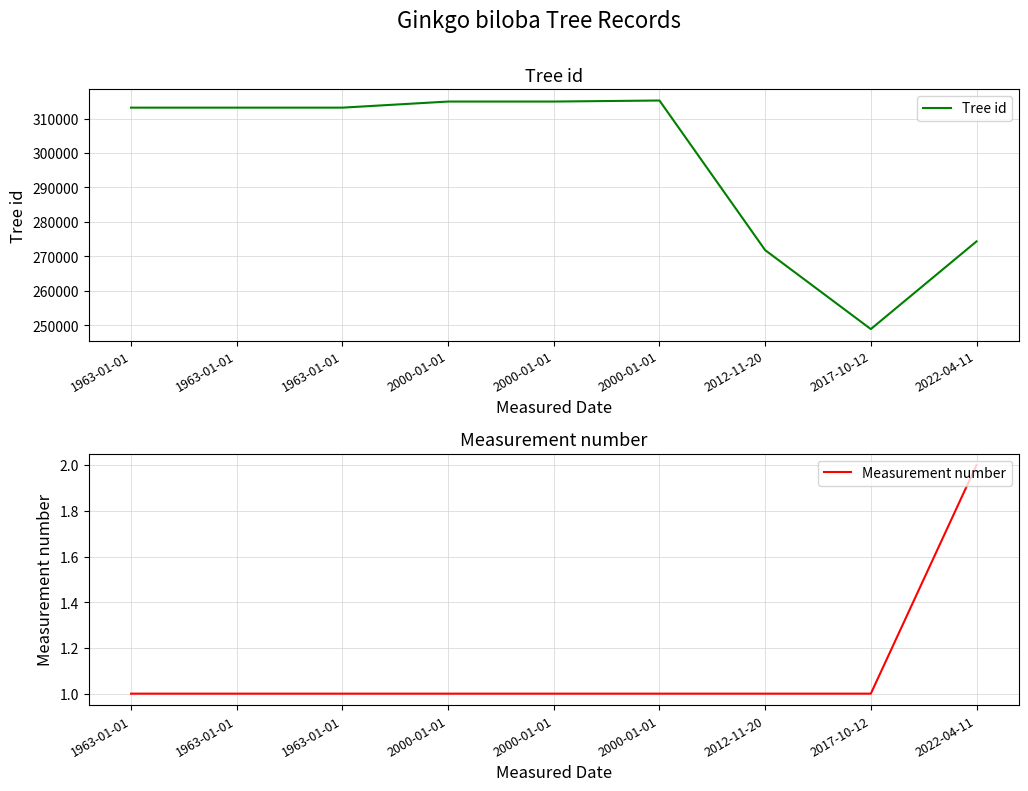

In Tree id, how many points are lower than both neighbors (excluding endpoints)?

2